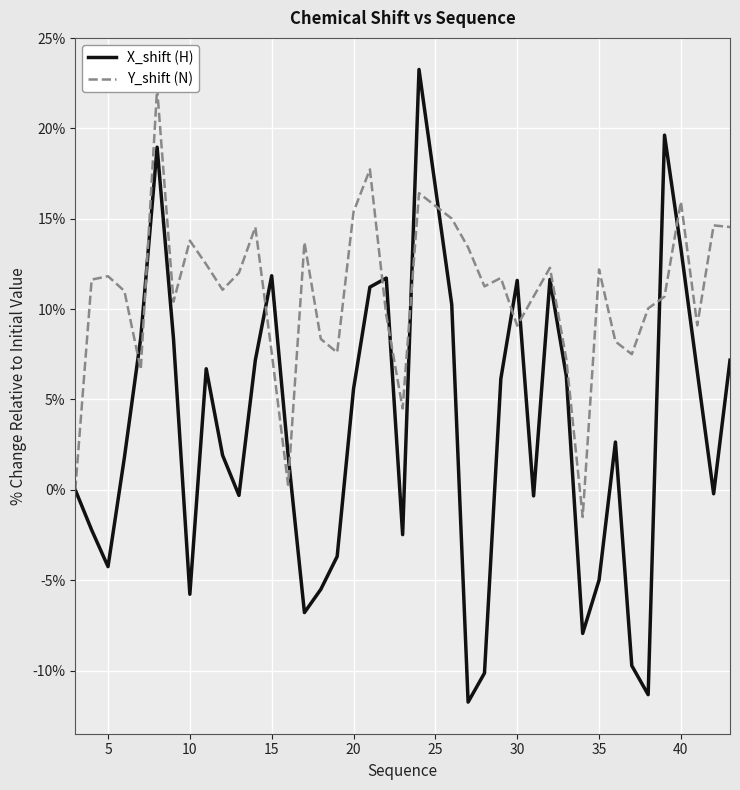

Reading left to right, extract all data points from this chart.

X_shift (H): 0.0	-2.2	-4.2	1.8	8.4	19.0	8.4	-5.8	6.7	1.9	-0.3	7.2	11.8	2.0	-6.8	-5.5	-3.7	5.6	11.2	11.7	-2.5	23.3	10.3	-11.7	-10.1	6.1	11.6	-0.3	11.6	6.3	-7.9	-5.0	2.6	-9.7	-11.3	19.6	13.4	6.5	-0.2	7.2
Y_shift (N): 0.0	11.6	11.8	11.0	6.7	22.2	10.4	13.8	12.5	11.1	12.0	14.5	7.6	0.3	13.7	8.3	7.6	15.4	17.7	9.7	4.5	16.4	15.0	13.4	11.3	11.7	9.1	10.7	12.3	7.2	-1.5	12.2	8.2	7.5	10.0	10.7	15.9	9.1	14.6	14.5